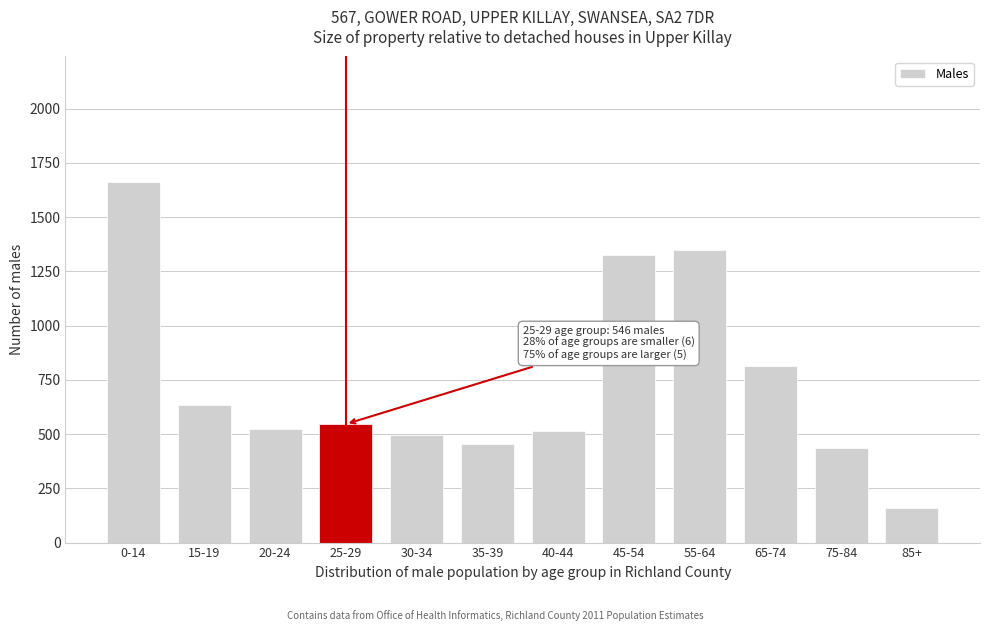

At which label is the value closest to 909?

65-74